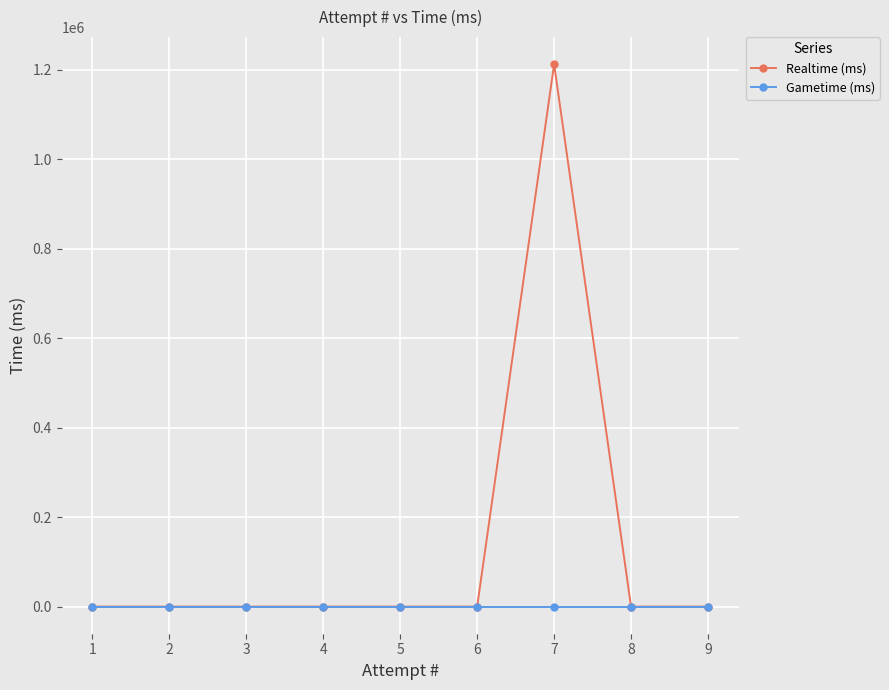

What is the difference between the maximum and minimum values in the Realtime (ms) series?

1212658